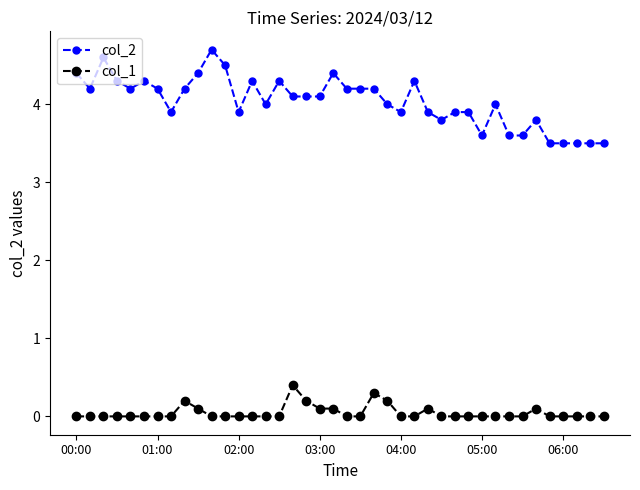

List the series in order of their overall mean, highest first.

col_2, col_1